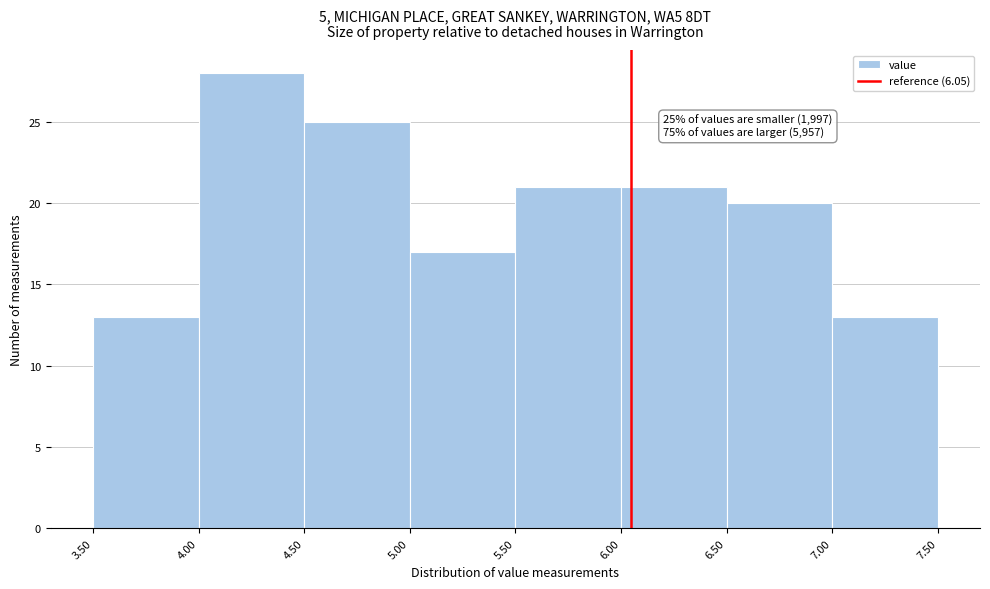

Which range on the x-axis has the tallest bar?

4.00 to 4.50